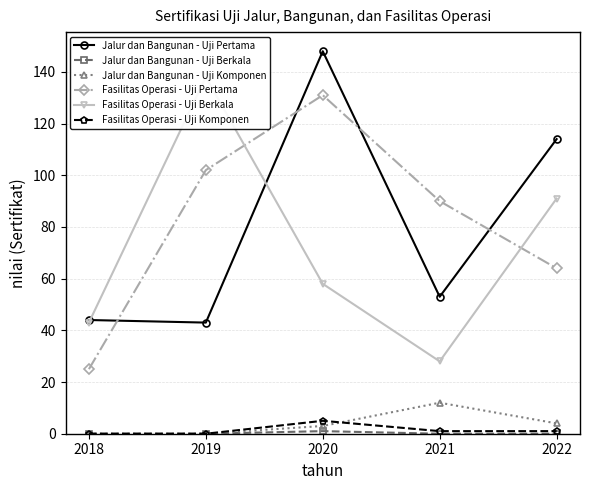

Is the value of Fasilitas Operasi - Uji Komponen at 2022 greater than the value of Jalur dan Bangunan - Uji Berkala at 2022?

Yes